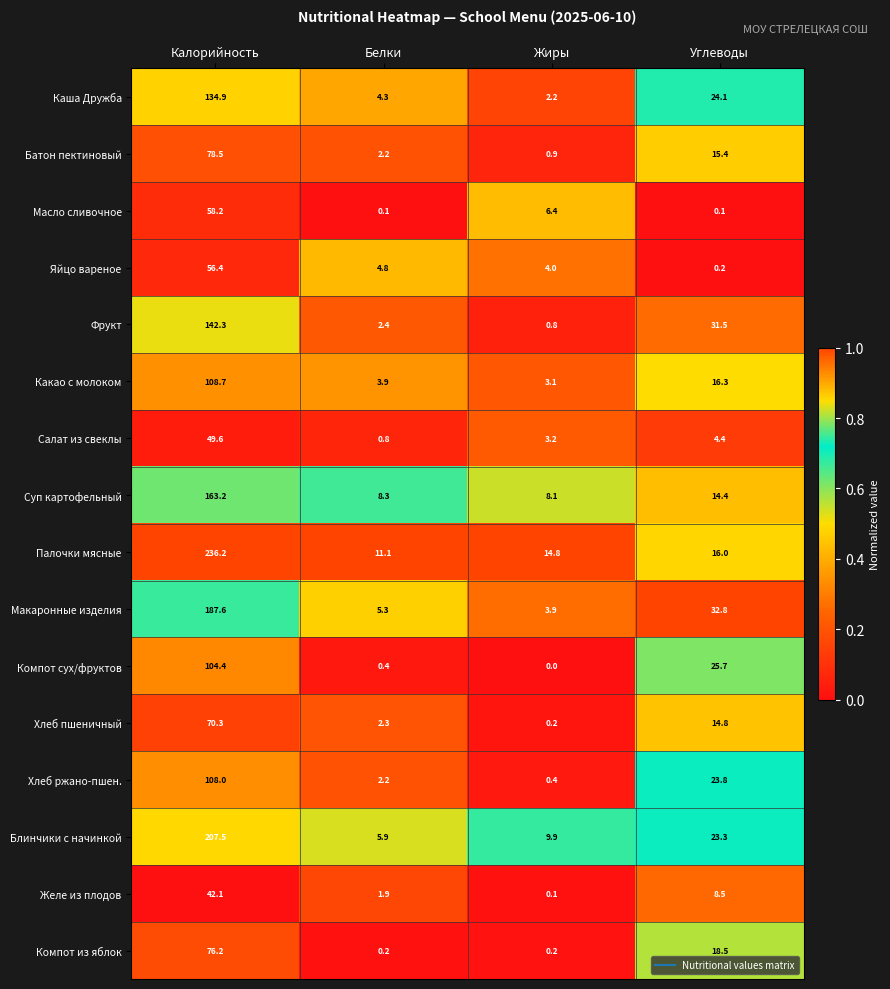

What is the average value of the Суп картофельный series?

48.5